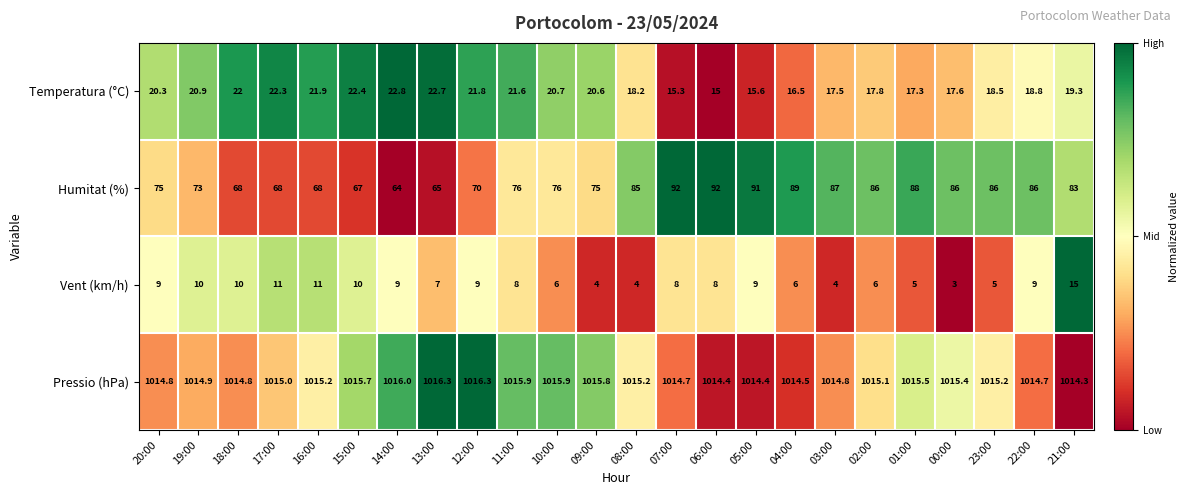

At 23:00, list the series in order from largest to smallest.

Pressio (hPa), Humitat (%), Temperatura (°C), Vent (km/h)